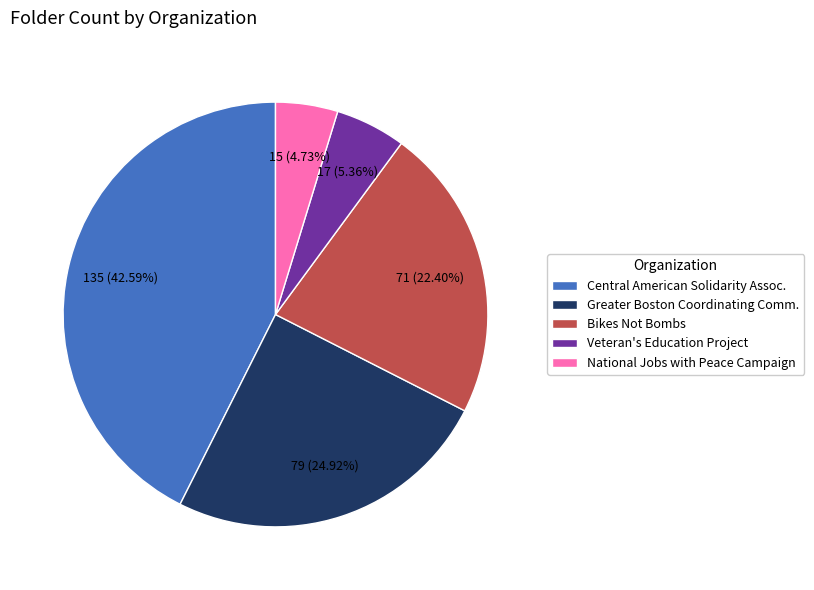

Rank the categories by value from lowest to highest.

National Jobs with Peace Campaign, Veteran's Education Project, Bikes Not Bombs, Greater Boston Coordinating Comm., Central American Solidarity Assoc.